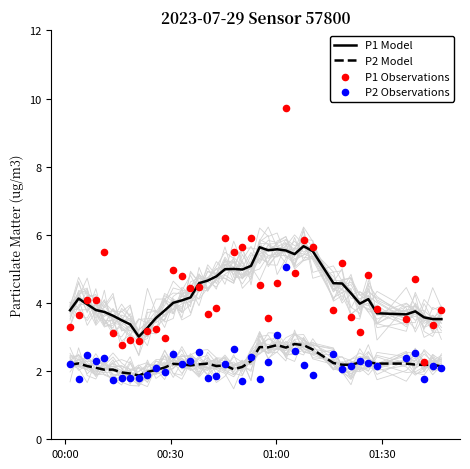

At how many categories does at least one series exceed 3?

40